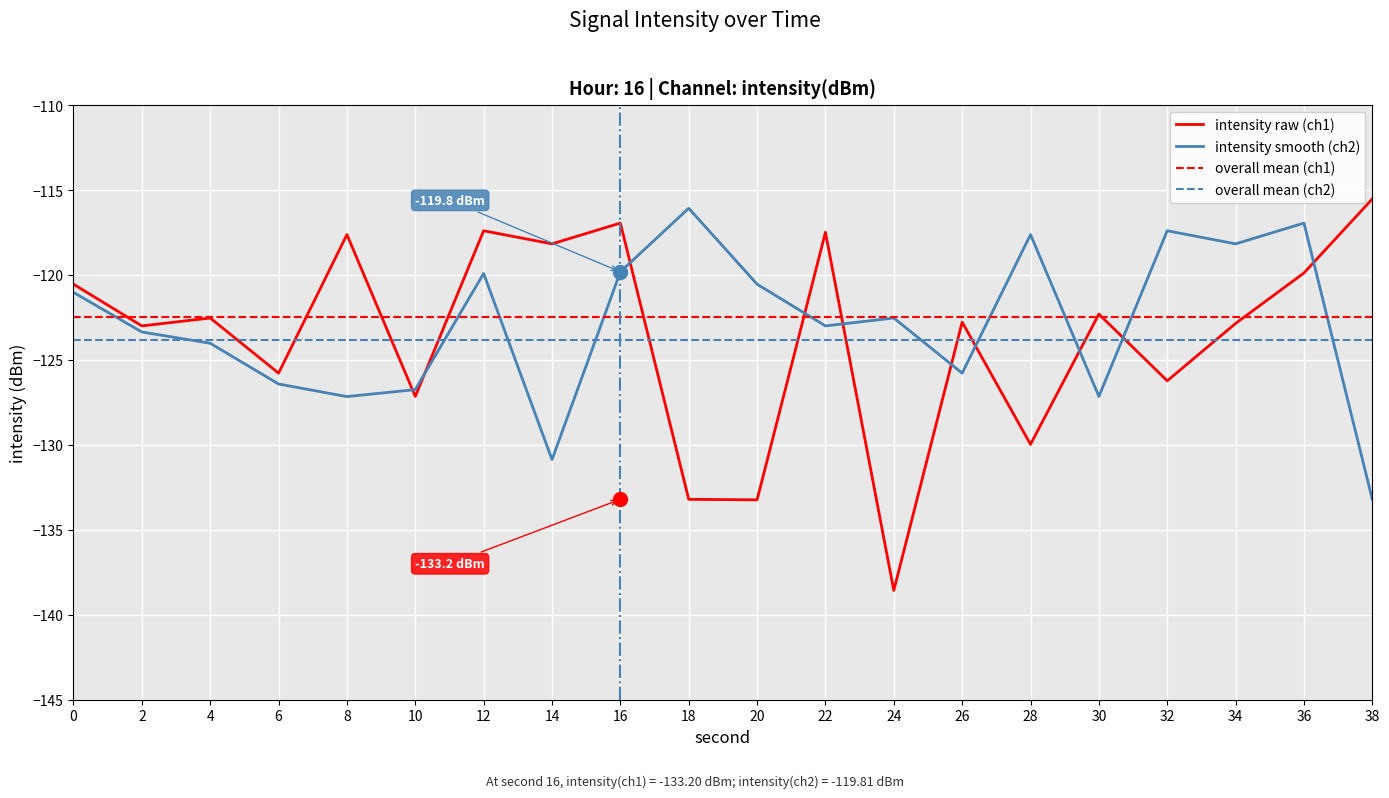

What is the sum of the intensity_smooth values at 6 and 4?

-250.4